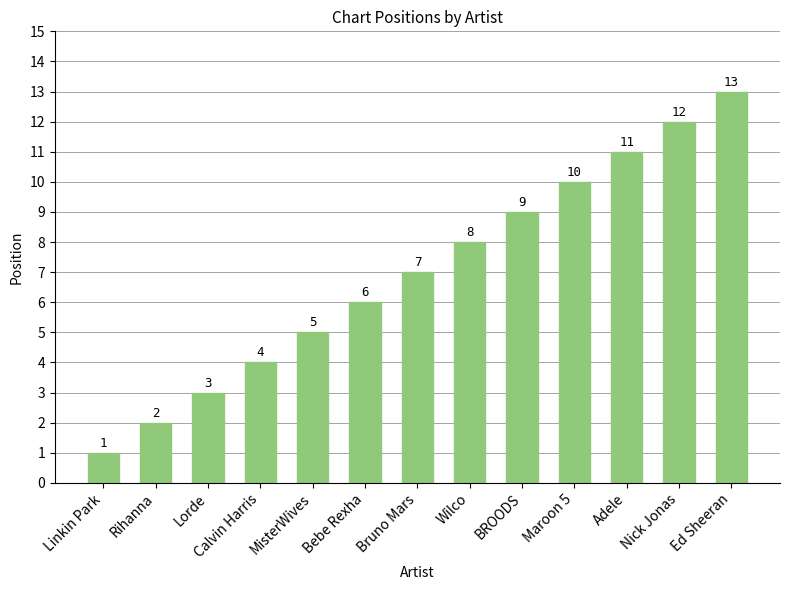

The value at MisterWives is 3. True or false?

False